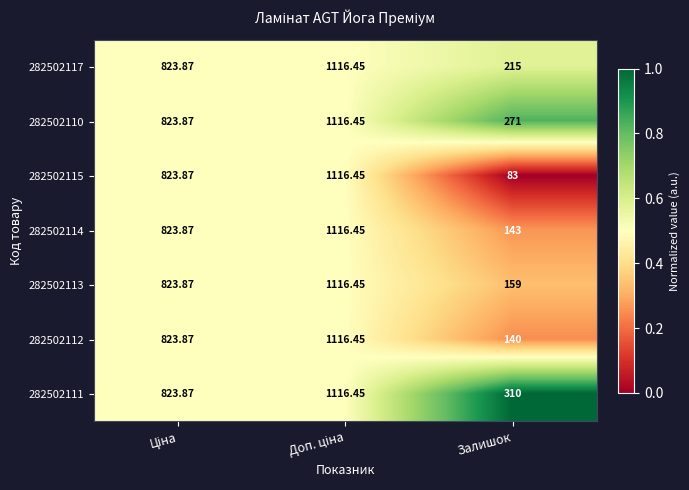

Which category has the lowest value in the 282502115 series?

Залишок